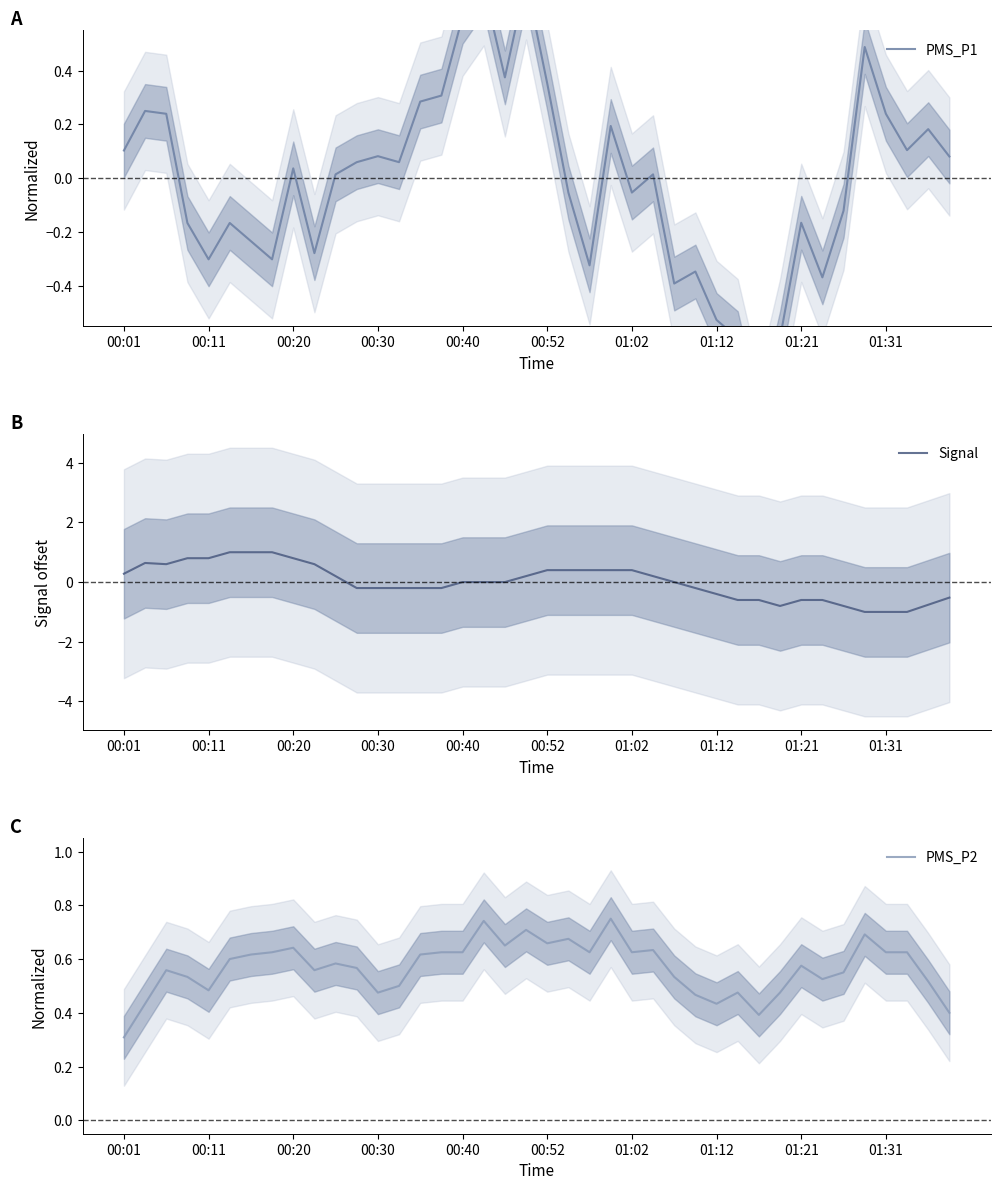

Is it true that Signal equals -0.9 at 01:21?

False